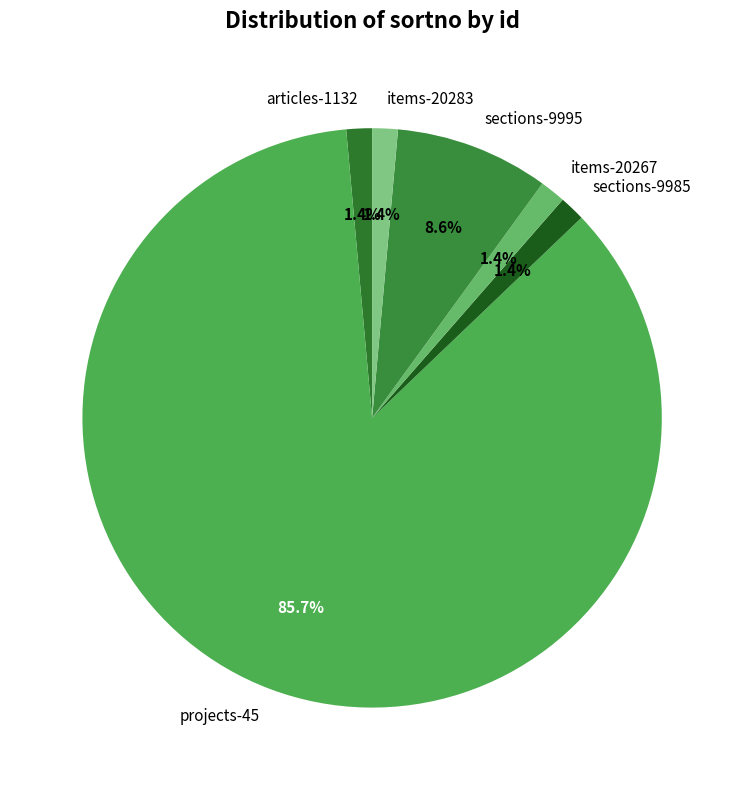

Do sections-9995 and items-20283 together represent more than half of the pie?

No